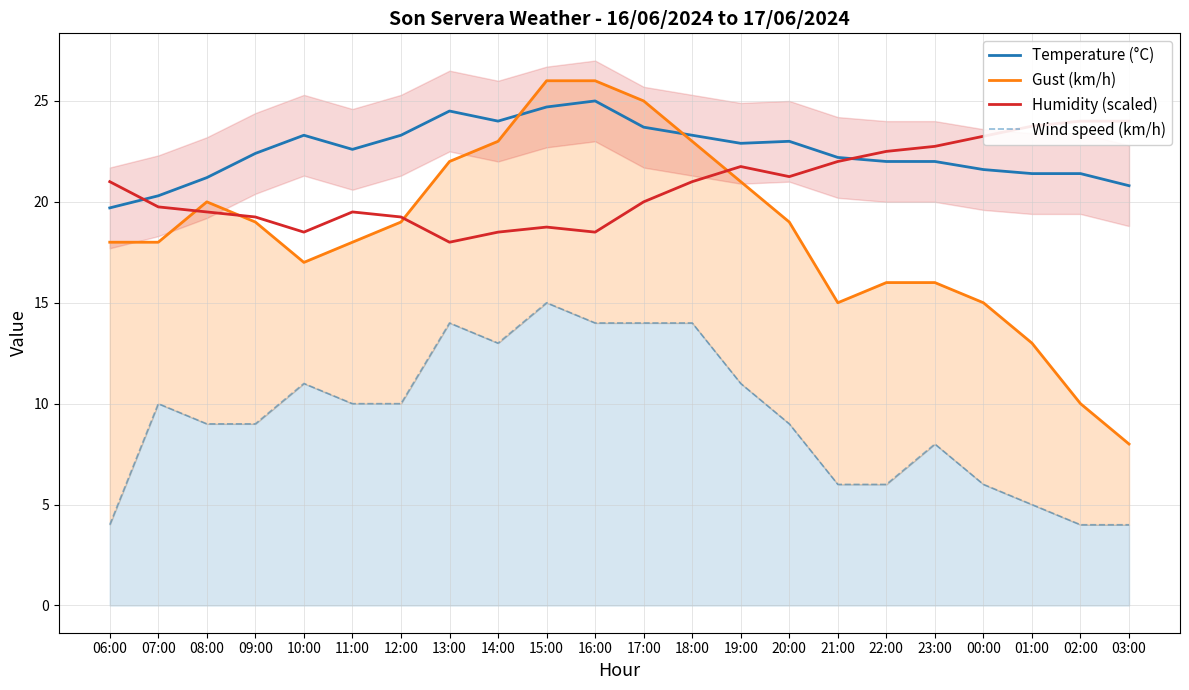

Reading left to right, transcribe all the data shown in this chart.

Temperature (°C): 06:00=19.7	07:00=20.3	08:00=21.2	09:00=22.4	10:00=23.3	11:00=22.6	12:00=23.3	13:00=24.5	14:00=24.0	15:00=24.7	16:00=25.0	17:00=23.7	18:00=23.3	19:00=22.9	20:00=23.0	21:00=22.2	22:00=22.0	23:00=22.0	00:00=21.6	01:00=21.4	02:00=21.4	03:00=20.8
Gust (km/h): 06:00=18.0	07:00=18.0	08:00=20.0	09:00=19.0	10:00=17.0	11:00=18.0	12:00=19.0	13:00=22.0	14:00=23.0	15:00=26.0	16:00=26.0	17:00=25.0	18:00=23.0	19:00=21.0	20:00=19.0	21:00=15.0	22:00=16.0	23:00=16.0	00:00=15.0	01:00=13.0	02:00=10.0	03:00=8.0
Humidity (scaled): 06:00=21.0	07:00=19.8	08:00=19.5	09:00=19.2	10:00=18.5	11:00=19.5	12:00=19.2	13:00=18.0	14:00=18.5	15:00=18.8	16:00=18.5	17:00=20.0	18:00=21.0	19:00=21.8	20:00=21.2	21:00=22.0	22:00=22.5	23:00=22.8	00:00=23.2	01:00=23.8	02:00=24.0	03:00=24.0
Wind speed (km/h): 06:00=4.0	07:00=10.0	08:00=9.0	09:00=9.0	10:00=11.0	11:00=10.0	12:00=10.0	13:00=14.0	14:00=13.0	15:00=15.0	16:00=14.0	17:00=14.0	18:00=14.0	19:00=11.0	20:00=9.0	21:00=6.0	22:00=6.0	23:00=8.0	00:00=6.0	01:00=5.0	02:00=4.0	03:00=4.0